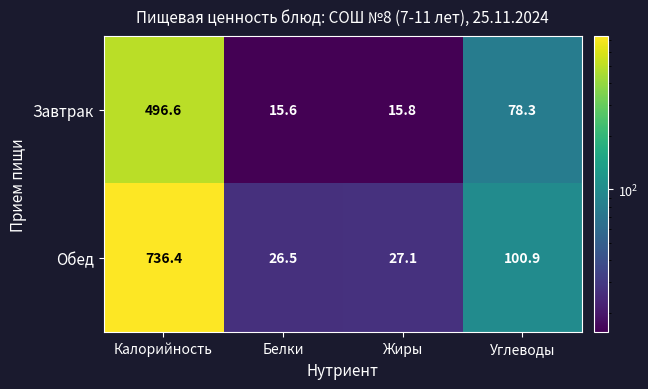

Rank the series by their maximum value, from lowest to highest.

Завтрак, Обед